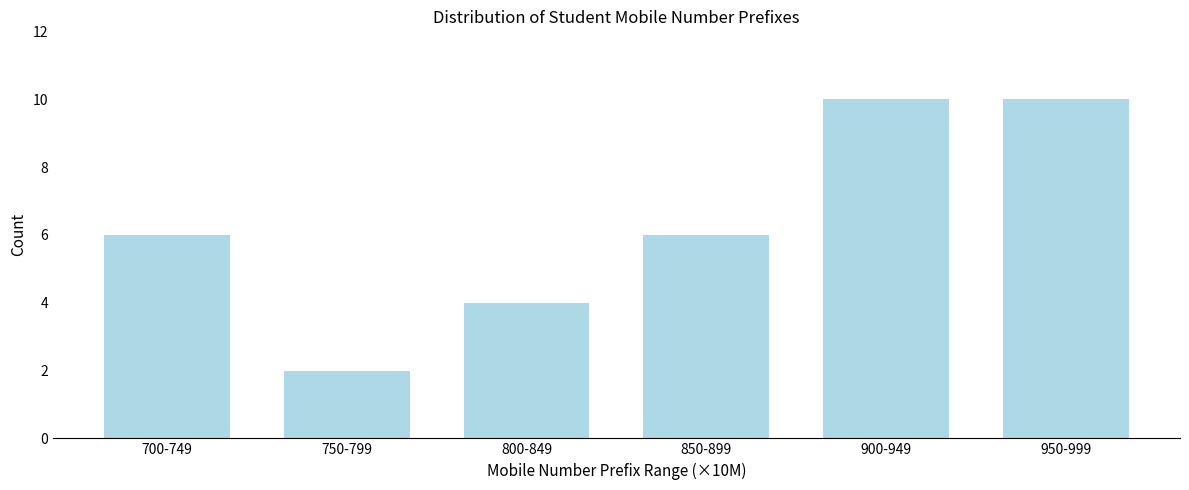

Reading left to right, what are all the values shown in this chart?

700-749=6	750-799=2	800-849=4	850-899=6	900-949=10	950-999=10